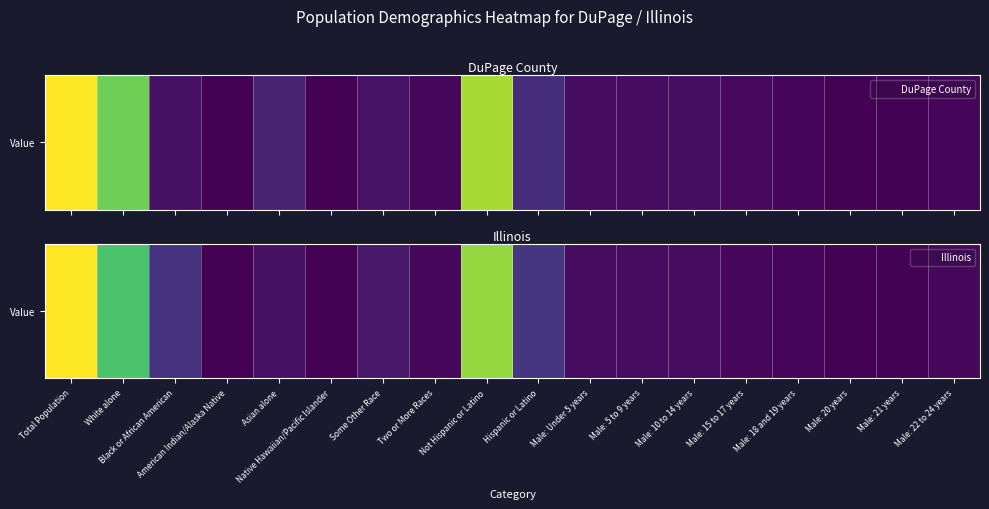

What is the maximum value shown in the chart?

1.0